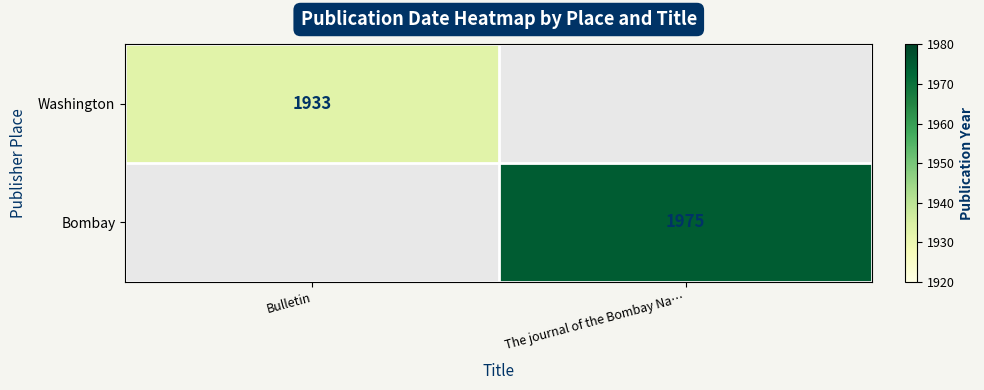

The value of Washington at Bulletin is 1933. True or false?

True